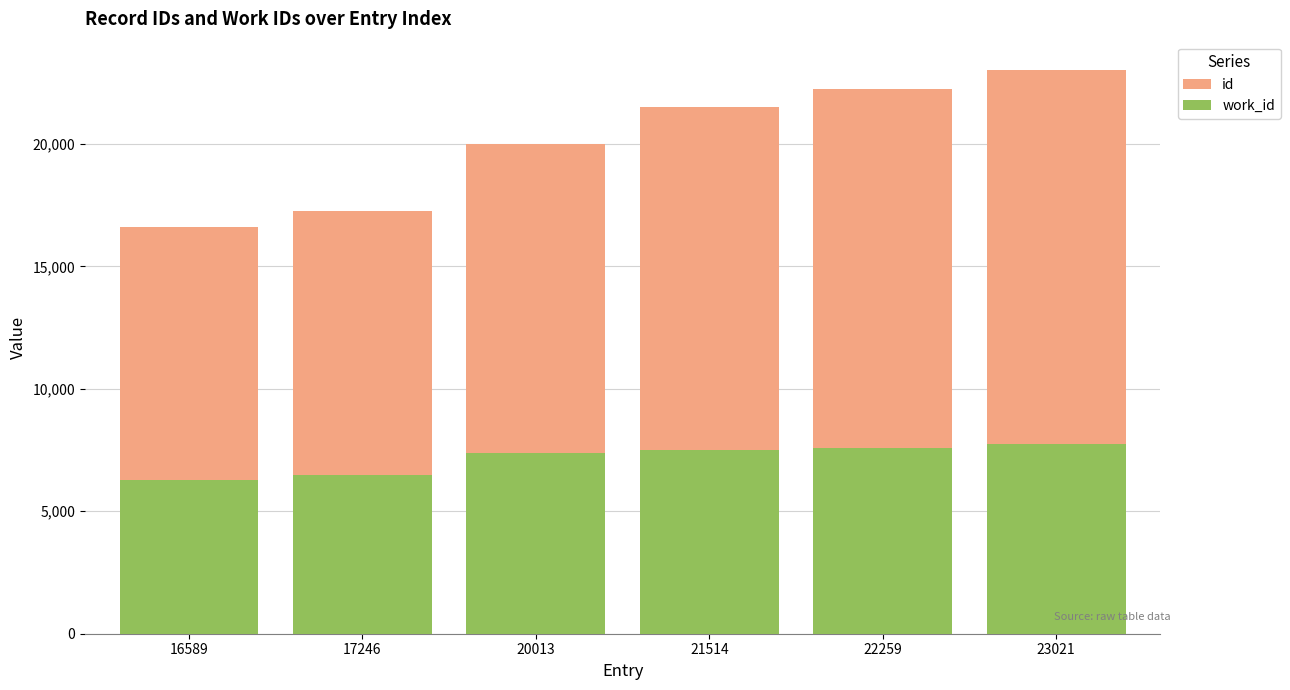

What is the highest value of the id series?

23021